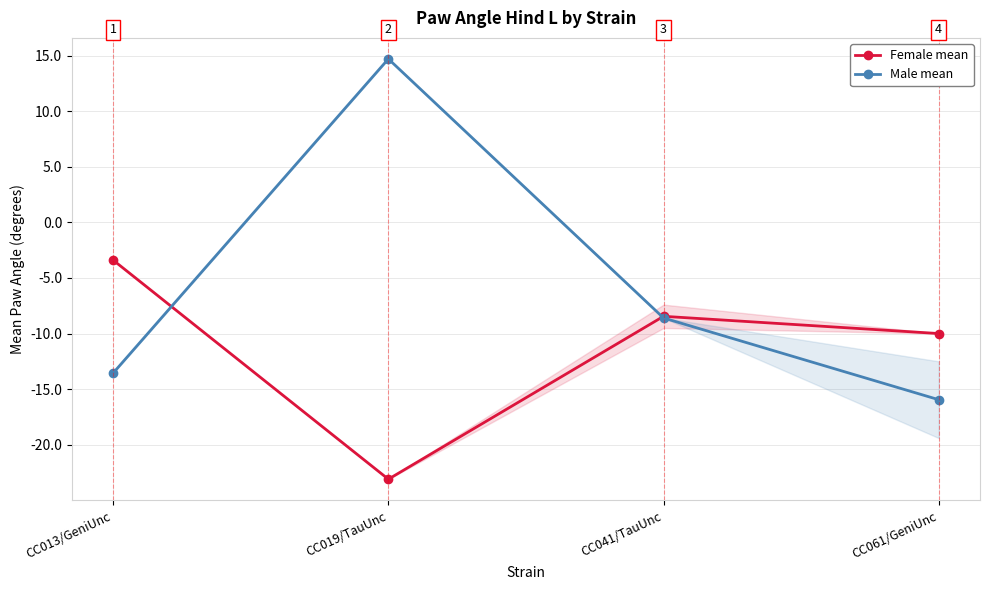

At CC013/GeniUnc, list the series in order from smallest to largest.

Male mean, Female mean